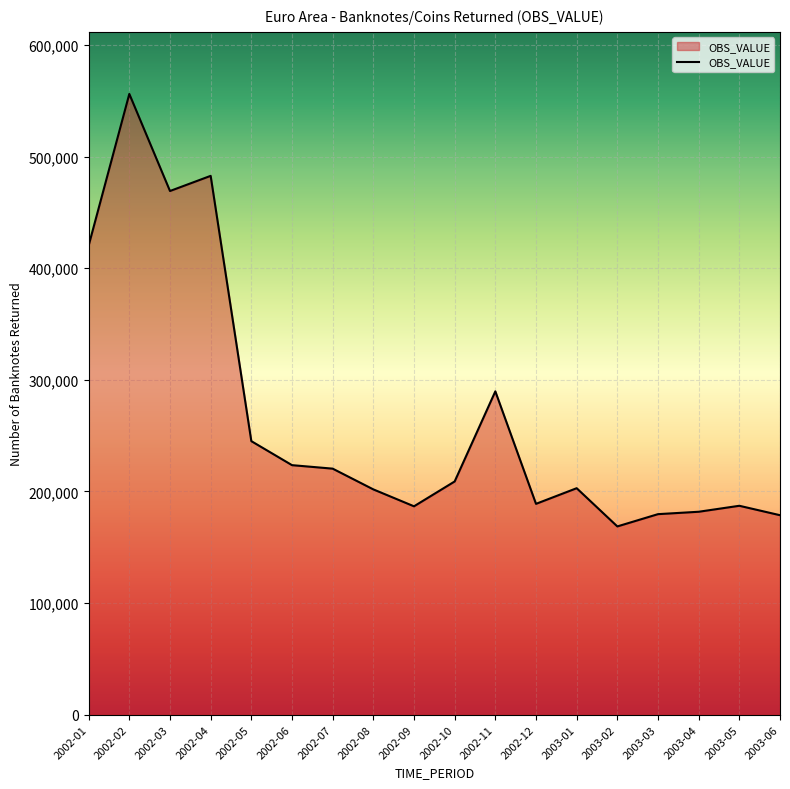

Where is the data nearest to the value 362411?

2002-01